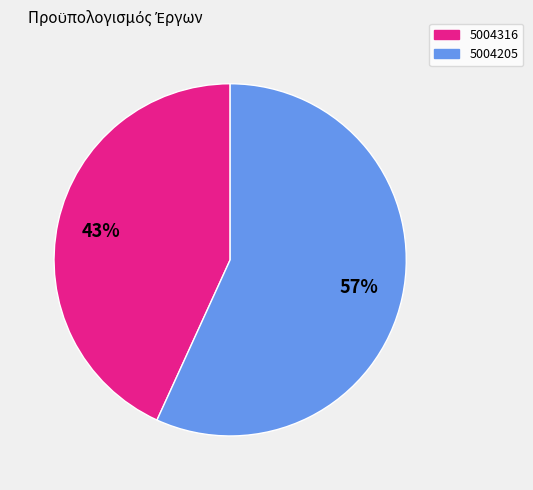

What is the largest slice in the pie chart?

5004205